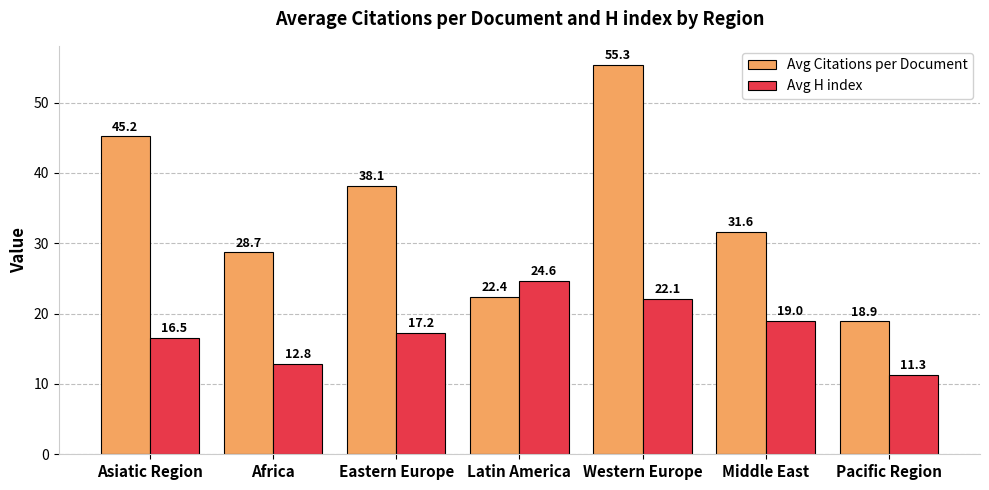

How many categories are shown in the chart?

7